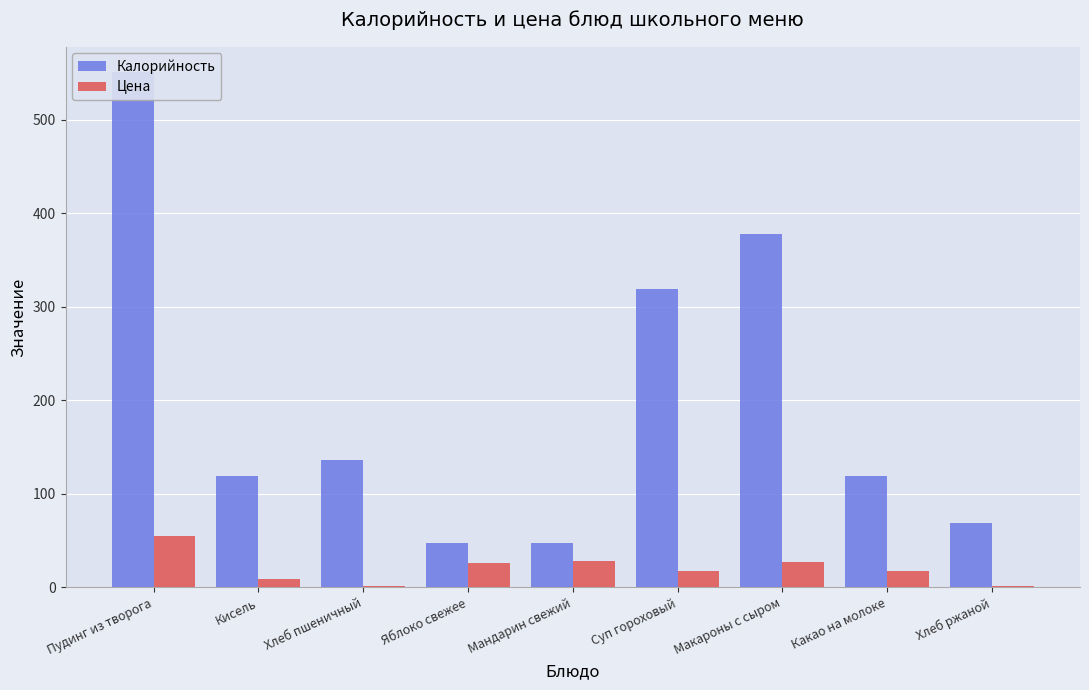

How many groups of bars are there?

9